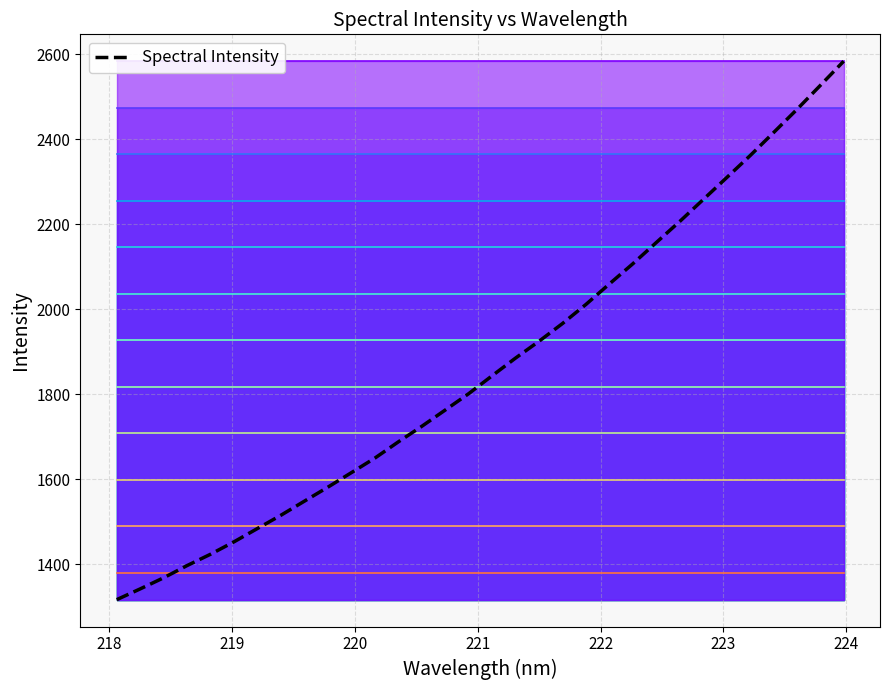

What is the lowest value of the Spectral Intensity series?

1316.7